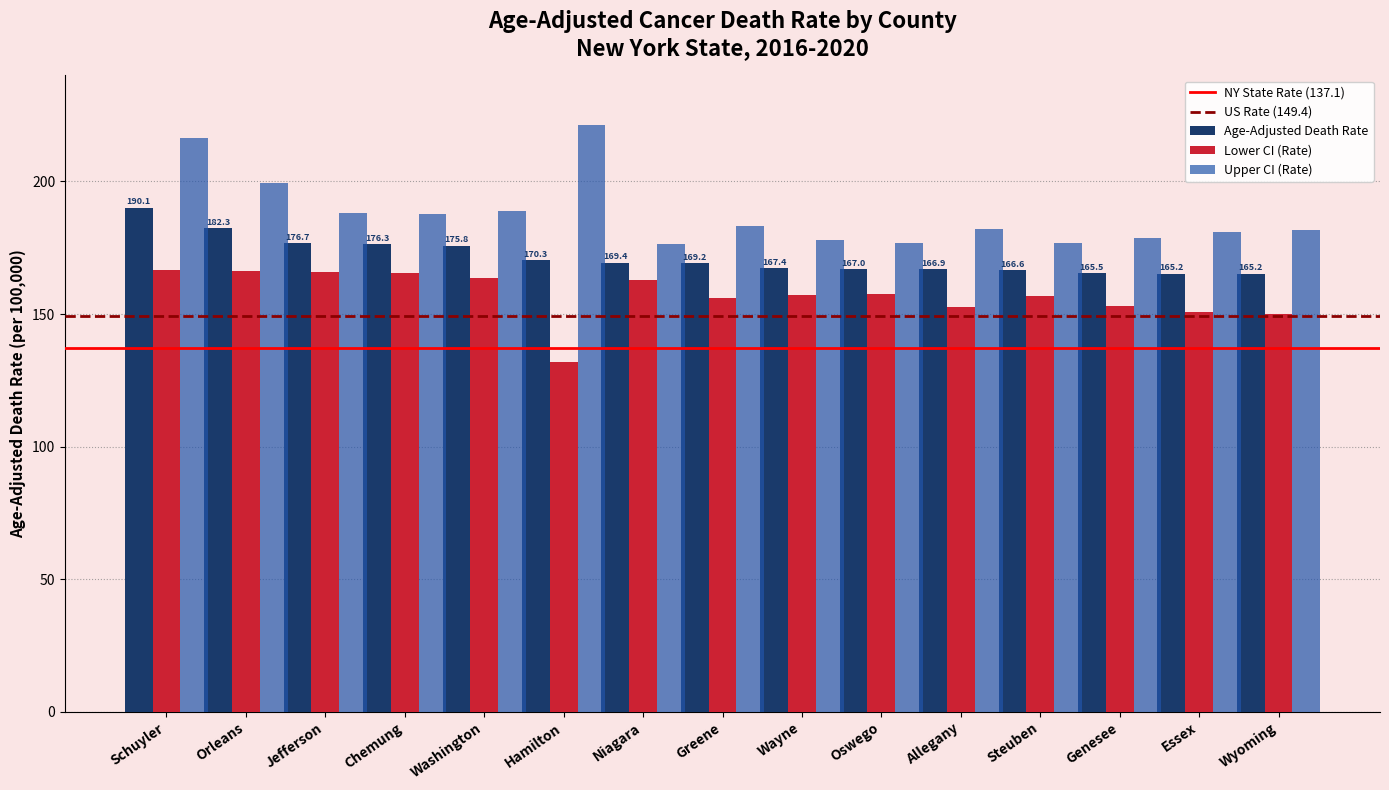

Is the value of Lower CI (Rate) at Oswego greater than the value of Age-Adjusted Death Rate at Jefferson?

No